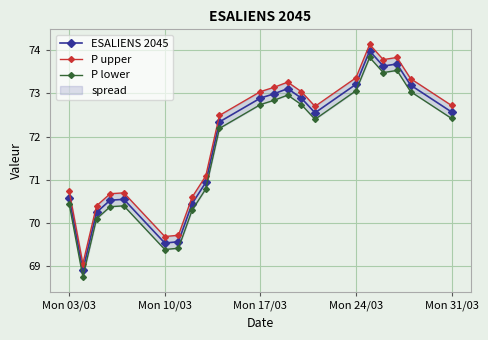

True or false: ESALIENS 2045 has more than 0 points higher than both neighbors.

True